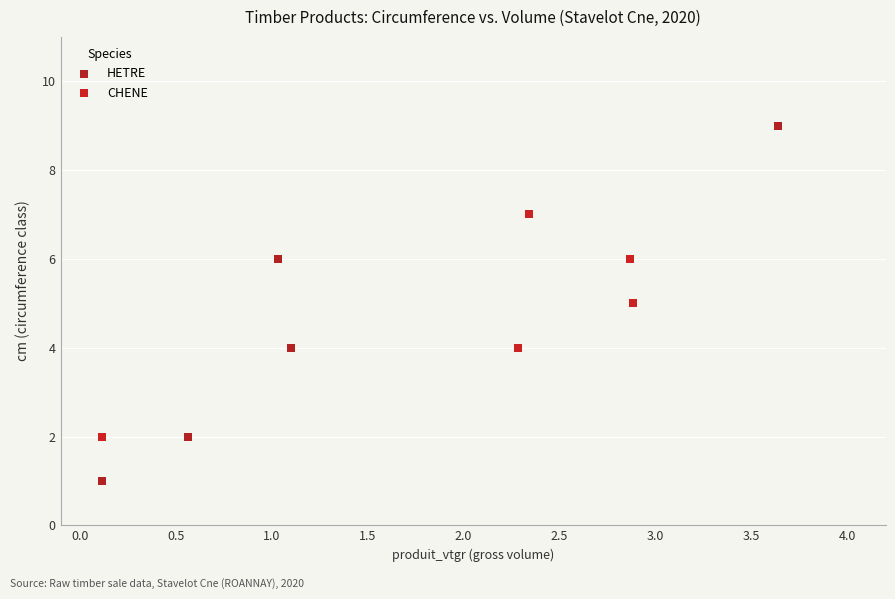

What are all the series names shown in the legend?

HETRE, CHENE